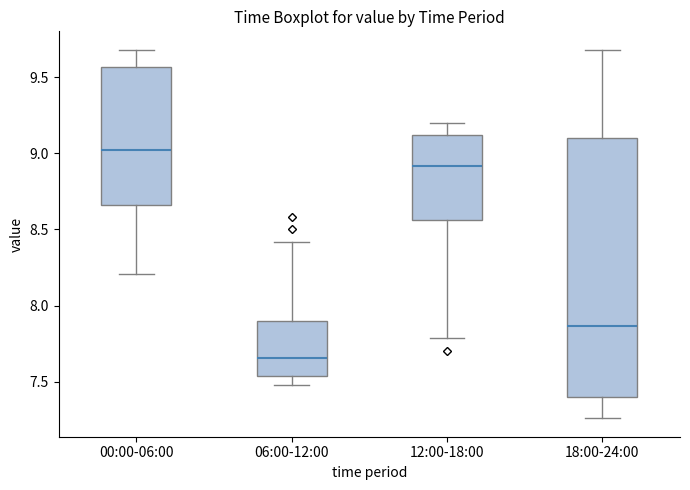

Where is the upper edge of the box for 06:00-12:00 on the y-axis? The values are not printed on the chart, so give them approximately, as read against the axis.

7.90